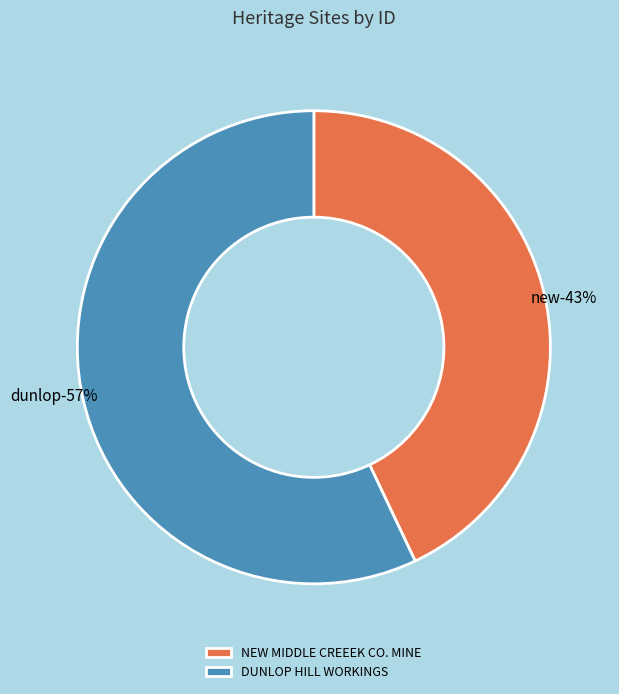

What is the change in value from NEW MIDDLE CREEEK CO. MINE to DUNLOP HILL WORKINGS?

+2581